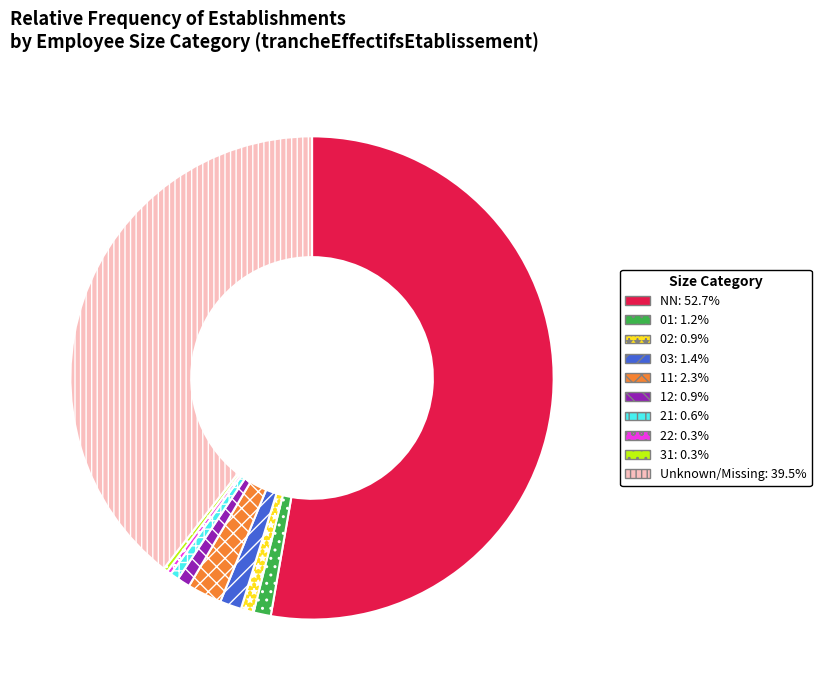

Is there a majority slice in this chart?

Yes